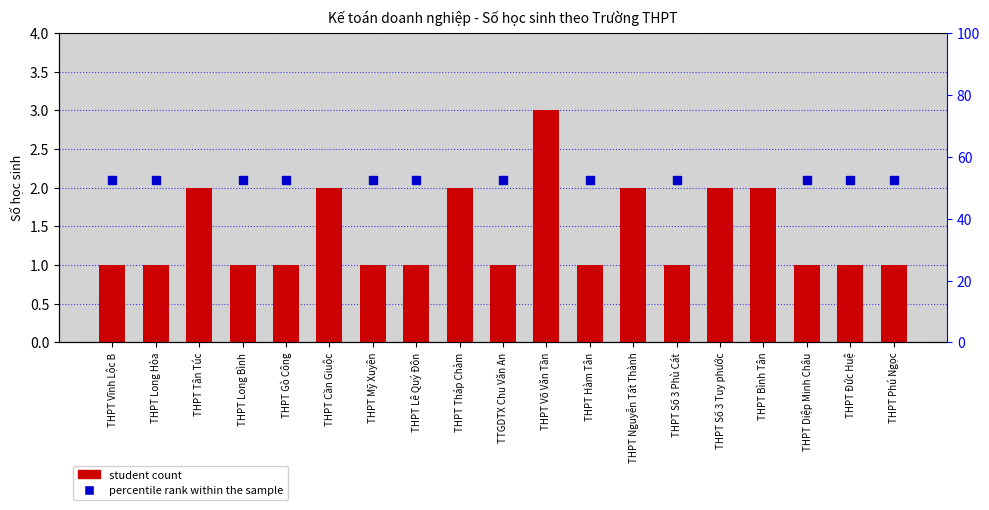

The value at THPT Số 3 Tuy phước is 3. True or false?

False